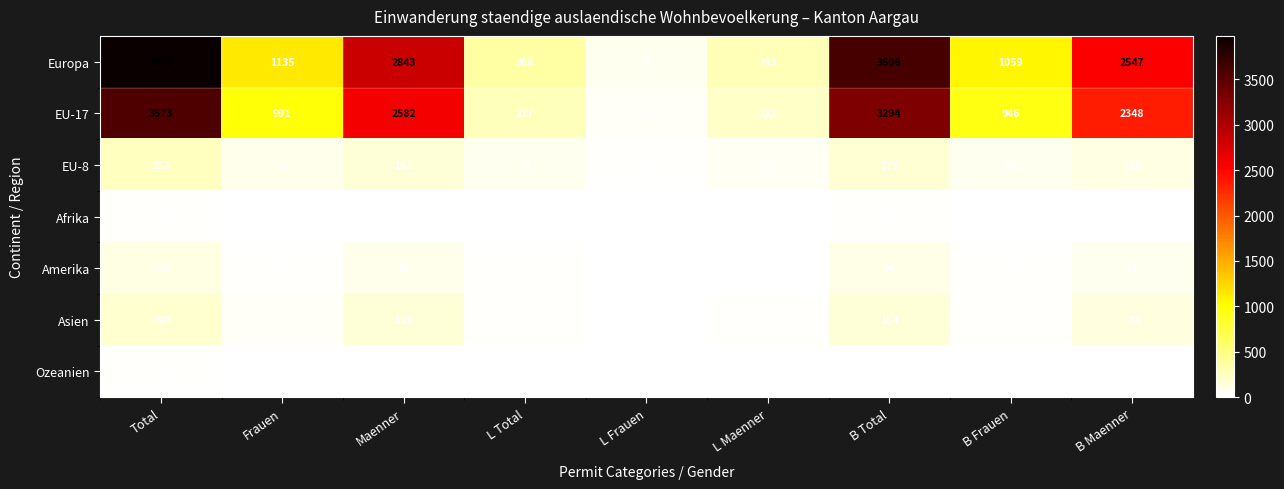

How many distinct data groups are displayed?

7